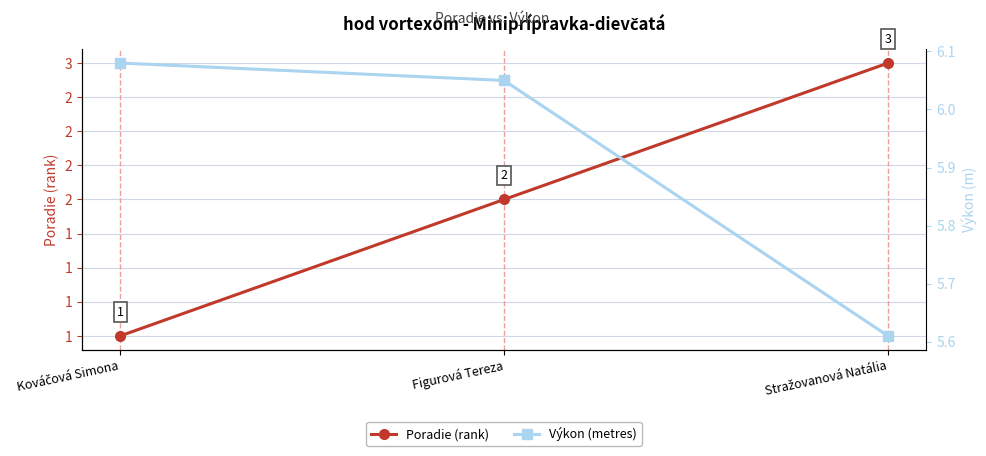

Which category has the highest value in the Poradie (rank) series?

Stražovanová Natália